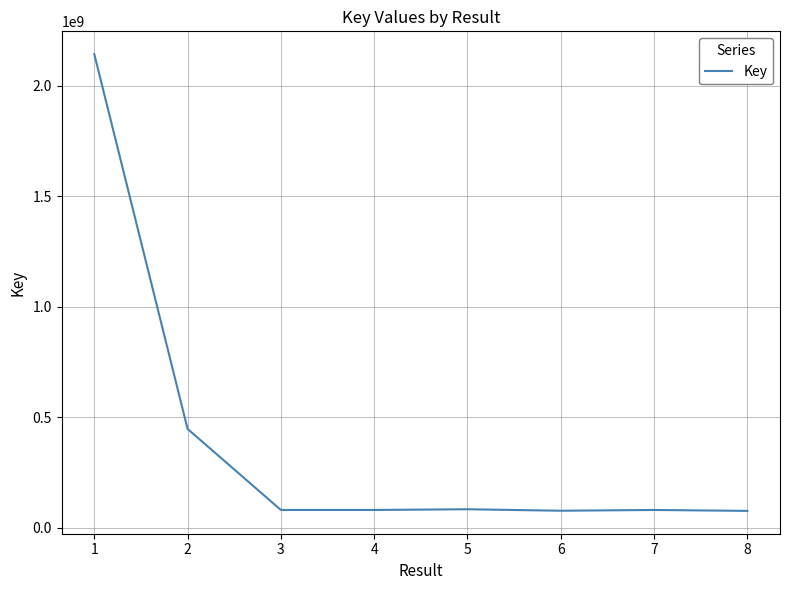

The value at 1 is 2142246254. True or false?

True